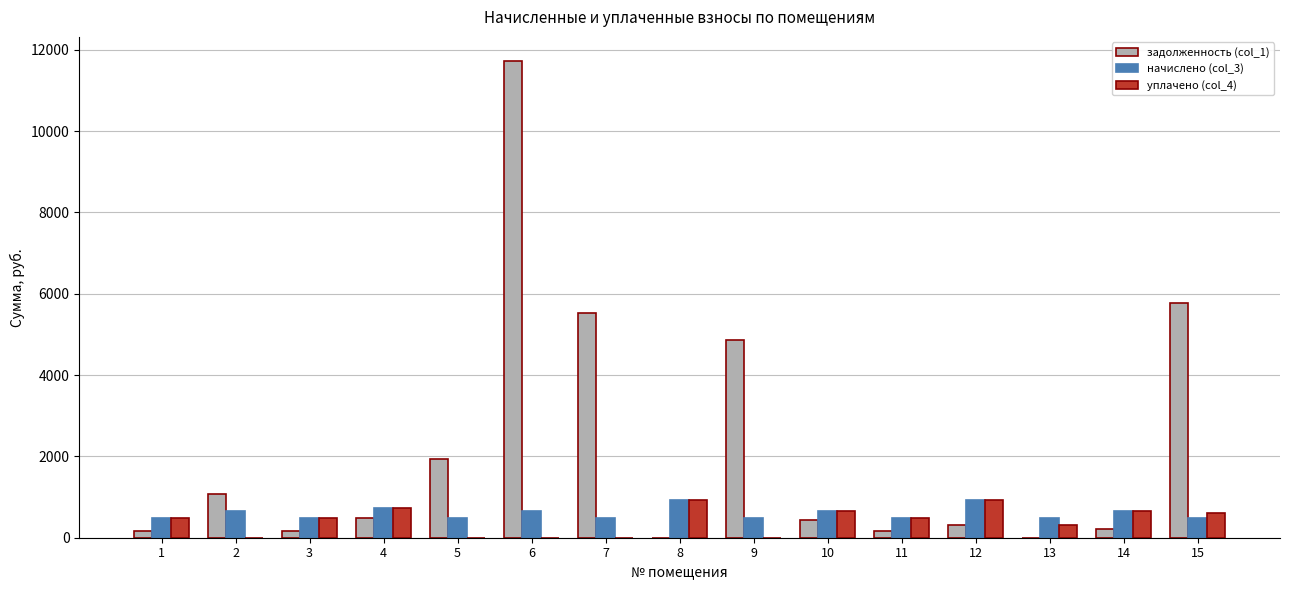

At which category is the sum across all series the highest?

6